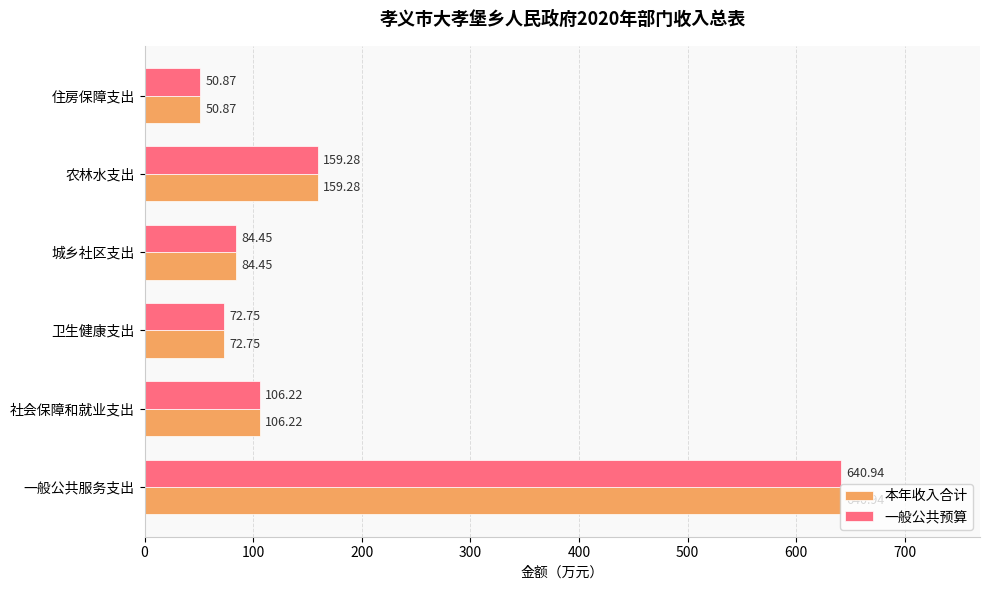

What is the minimum value for 本年收入合计?

50.9